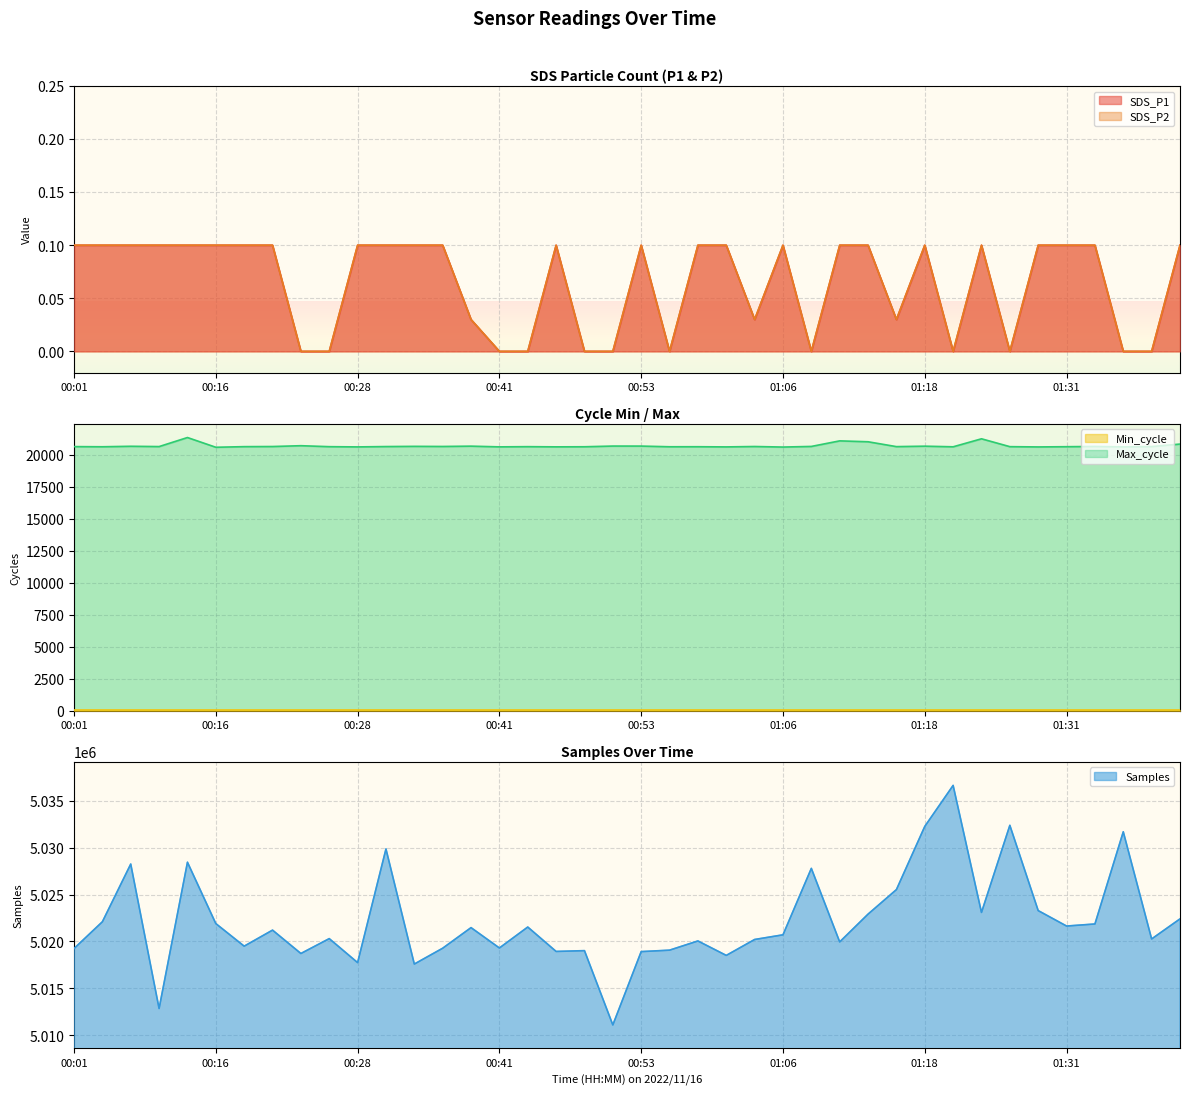

What is the lowest value of the Max_cycle series?

20591